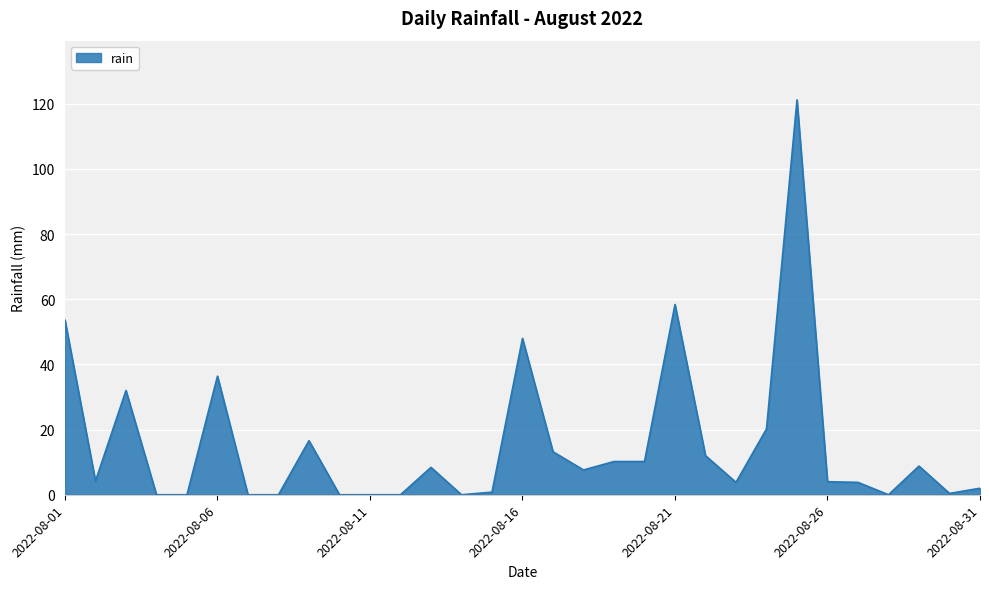

What is the greatest value displayed?

121.2